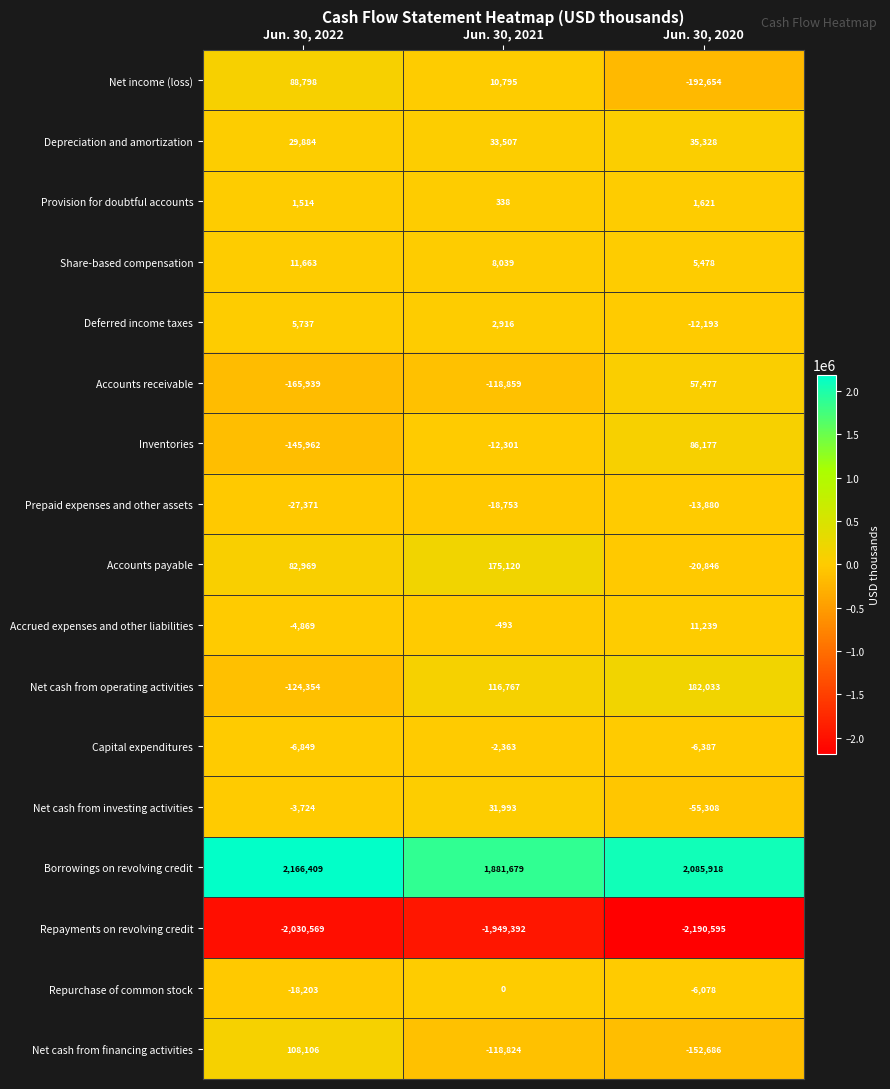

How many data points in Net cash from investing activities are above -3724?

1